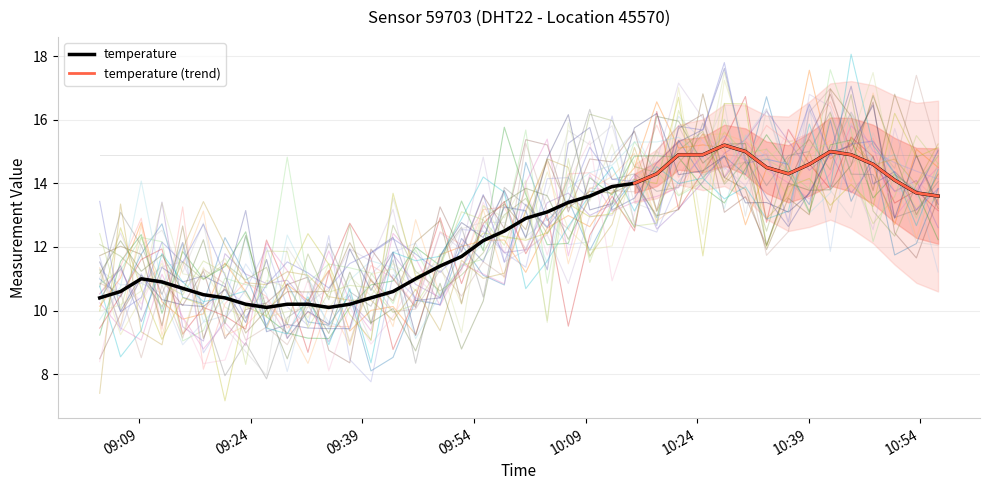

How many values are below 12?

18